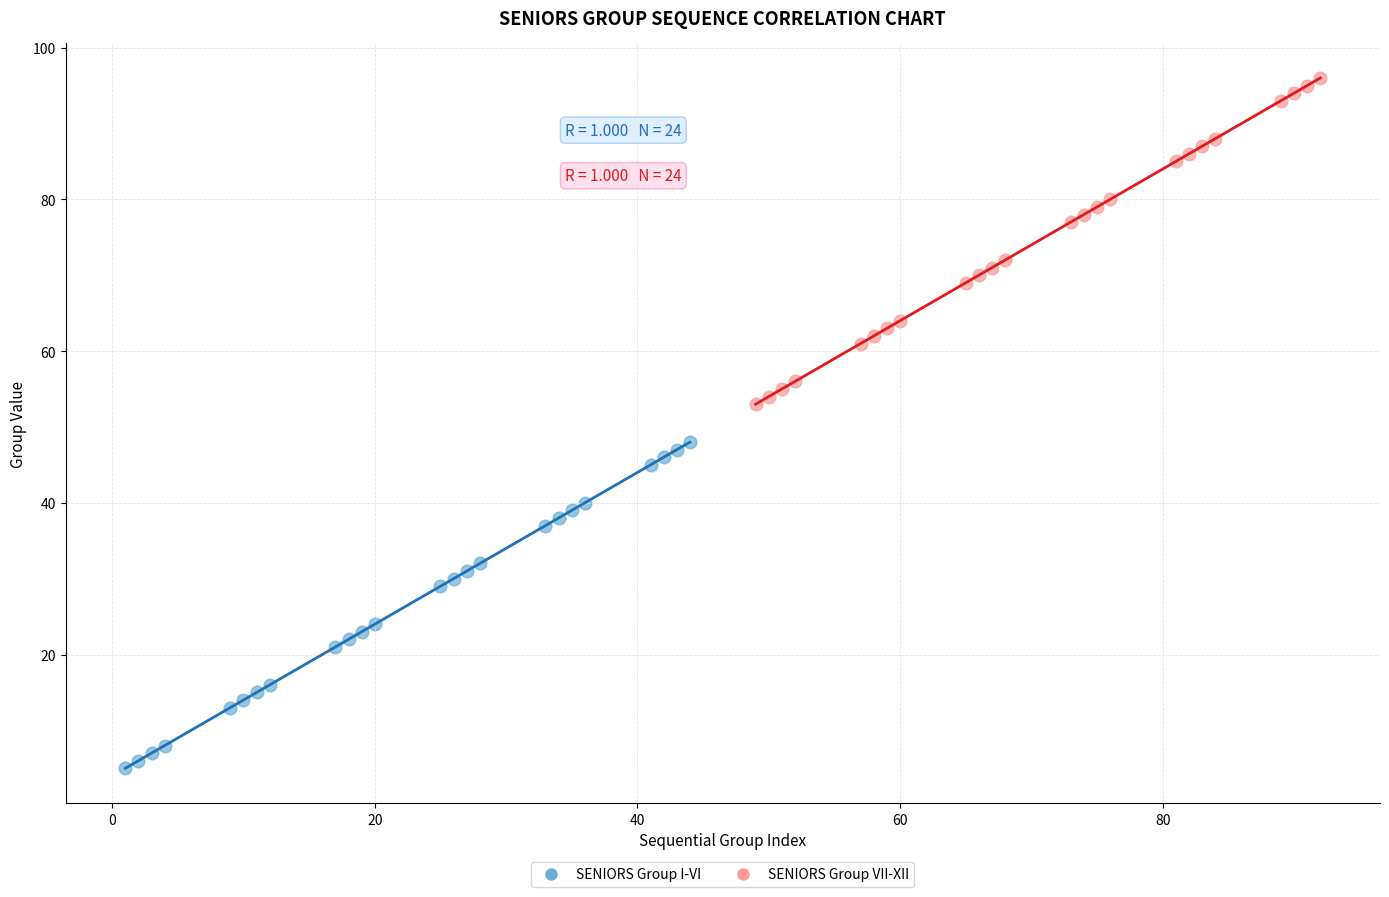

What are all the series names shown in the legend?

SENIORS Group I-VI, SENIORS Group VII-XII